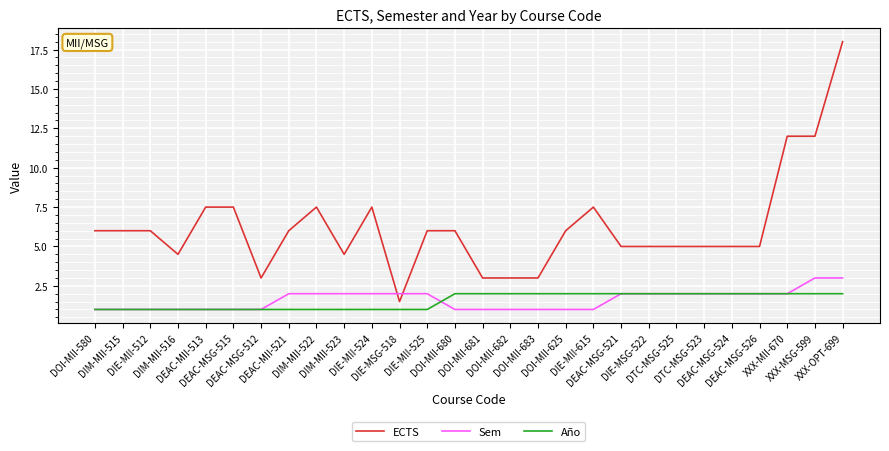

How many distinct data groups are displayed?

3